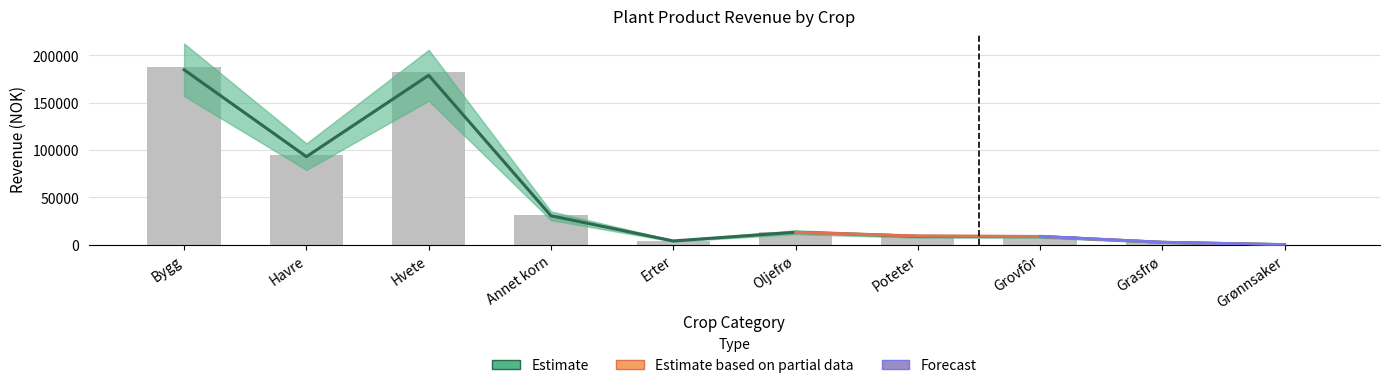

List the labels in order of 2020 value, smallest first.

Grønnsaker, Grasfrø, Erter, Grovfôr, Poteter, Oljefrø, Annet korn, Havre, Hvete, Bygg